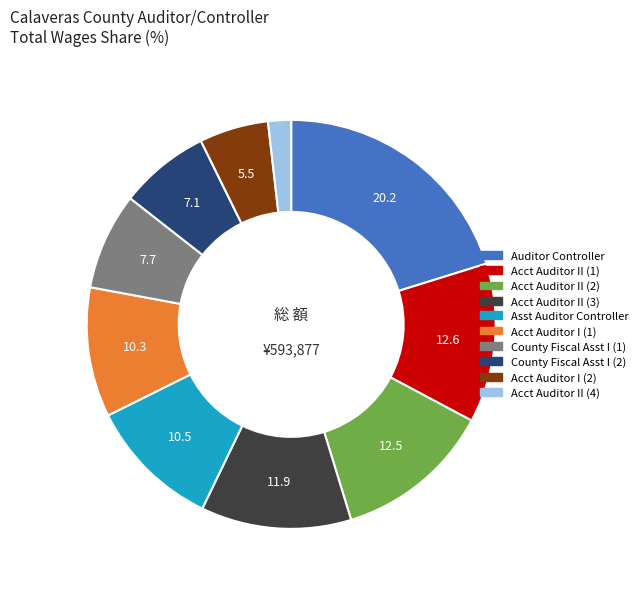

Is there a majority slice in this chart?

No